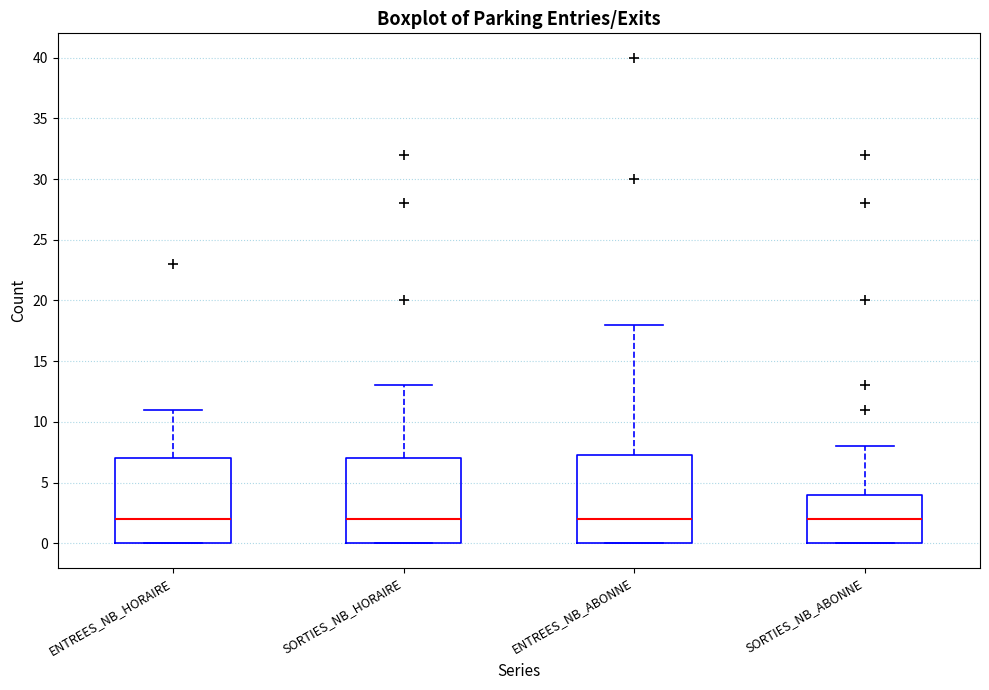

Reading left to right, read every box against the y-axis: the position of its median line, the range the box covers, and the ends of its whiskers. The values are not printed on the chart, so give them approximately, as read against the axis.

ENTREES_NB_HORAIRE: median 2.0, box 0.0 to 7.0, whiskers 0.0 to 11.0
SORTIES_NB_HORAIRE: median 2.0, box 0.0 to 7.0, whiskers 0.0 to 13.0
ENTREES_NB_ABONNE: median 2.0, box 0.0 to 7.5, whiskers 0.0 to 18.0
SORTIES_NB_ABONNE: median 2.0, box 0.0 to 4.0, whiskers 0.0 to 8.0